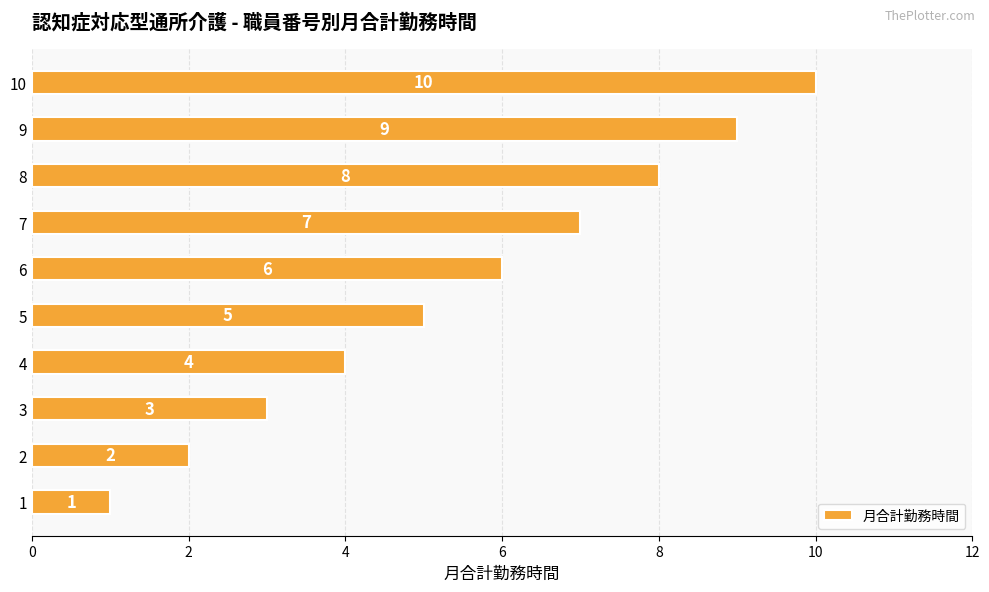

What is the sum of the values at 6 and 9?

15